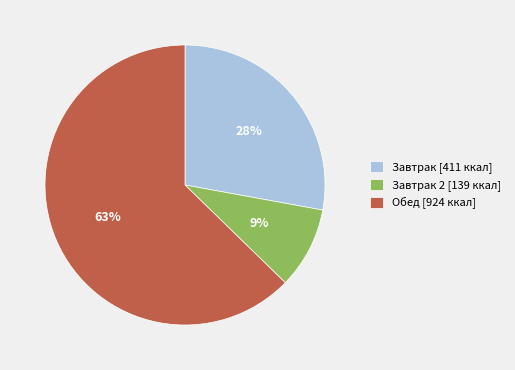

What percentage is the Завтрак 2 [139 ккал] slice, to the nearest percent?

9%